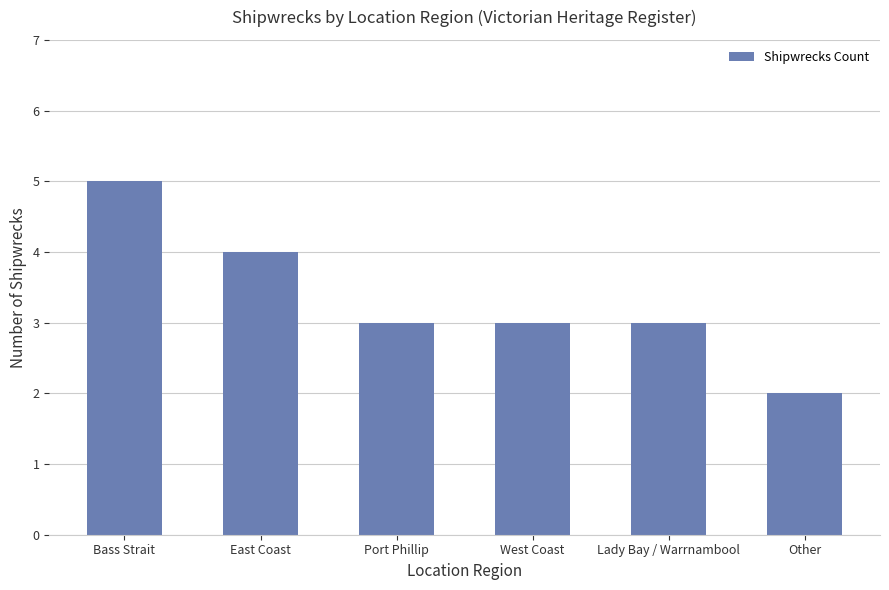

What is the difference between the values at Port Phillip and Bass Strait?

2